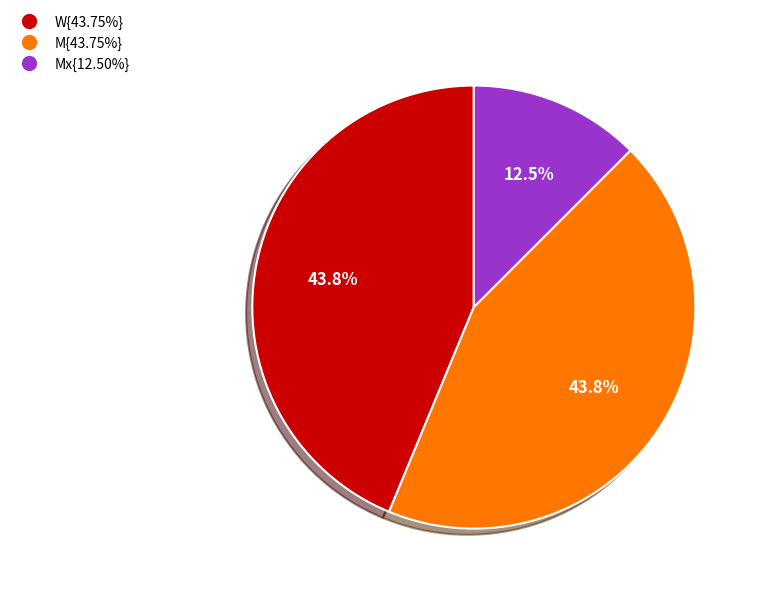

Is there a majority slice in this chart?

No